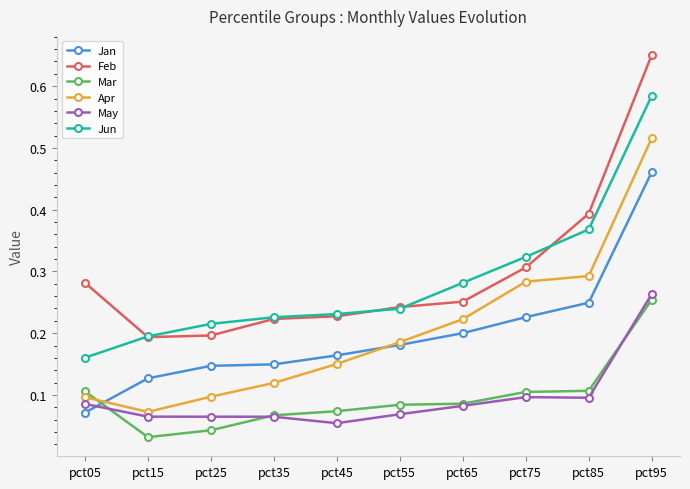

True or false: Mar and Jan cross at least once.

True